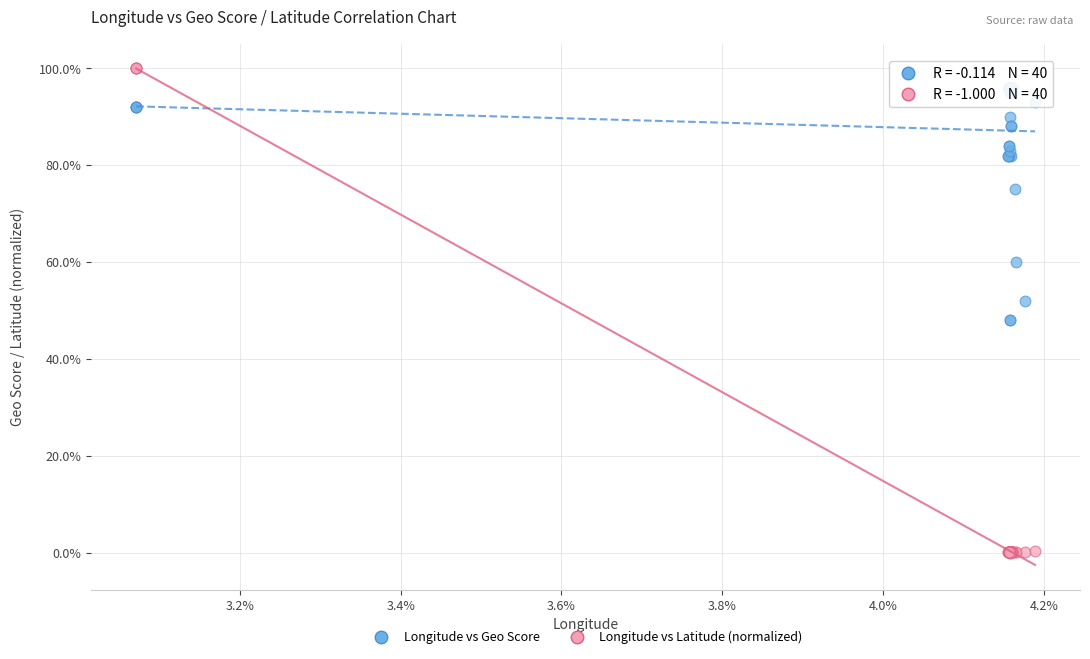

Which series has the largest Y range (max minus min)?

Longitude vs Latitude (normalized)